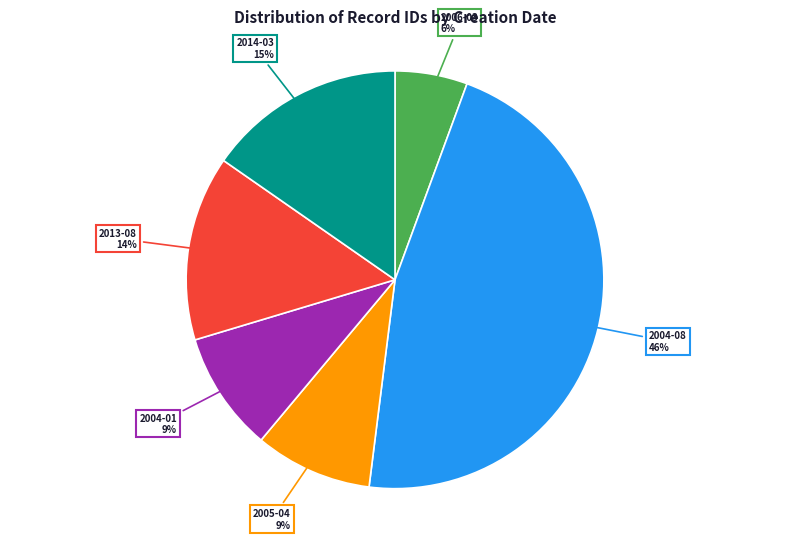

Is there any slice that represents more than half of the pie?

No